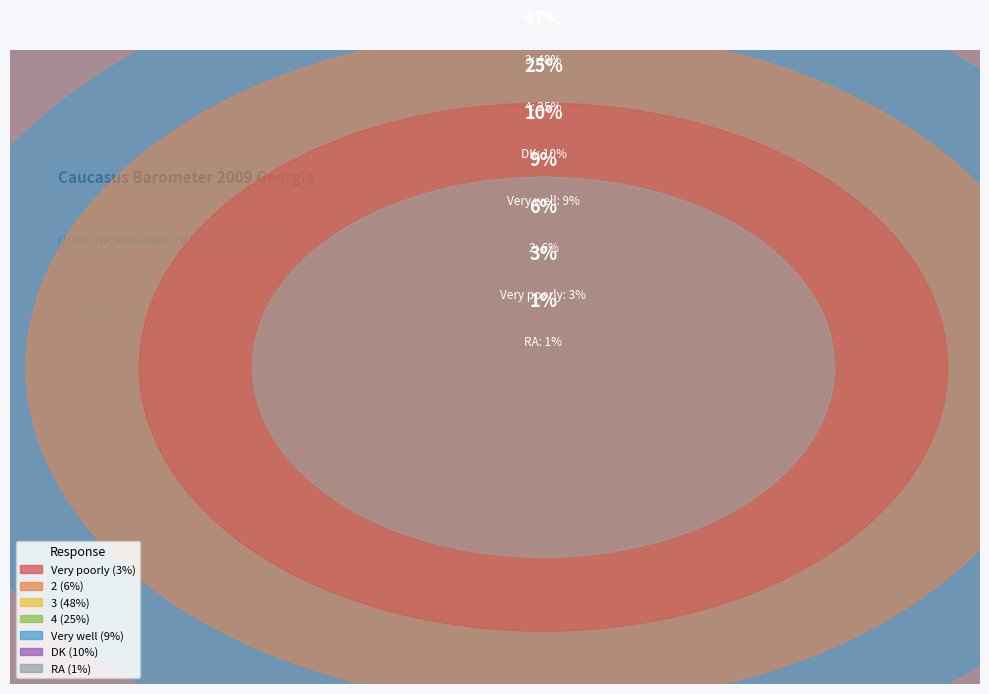

Is it true that RA is 7% of the pie?

False